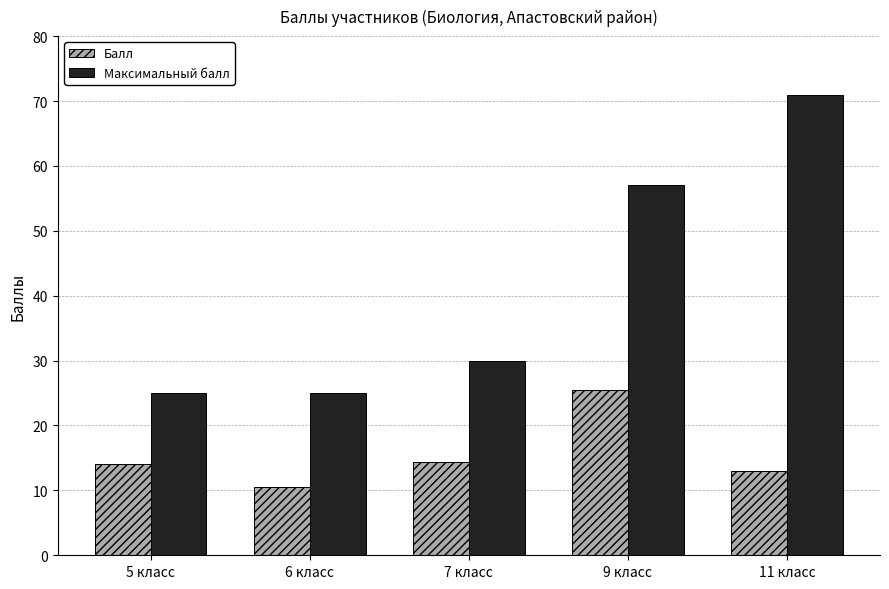

What is the highest value of the Балл series?

25.4